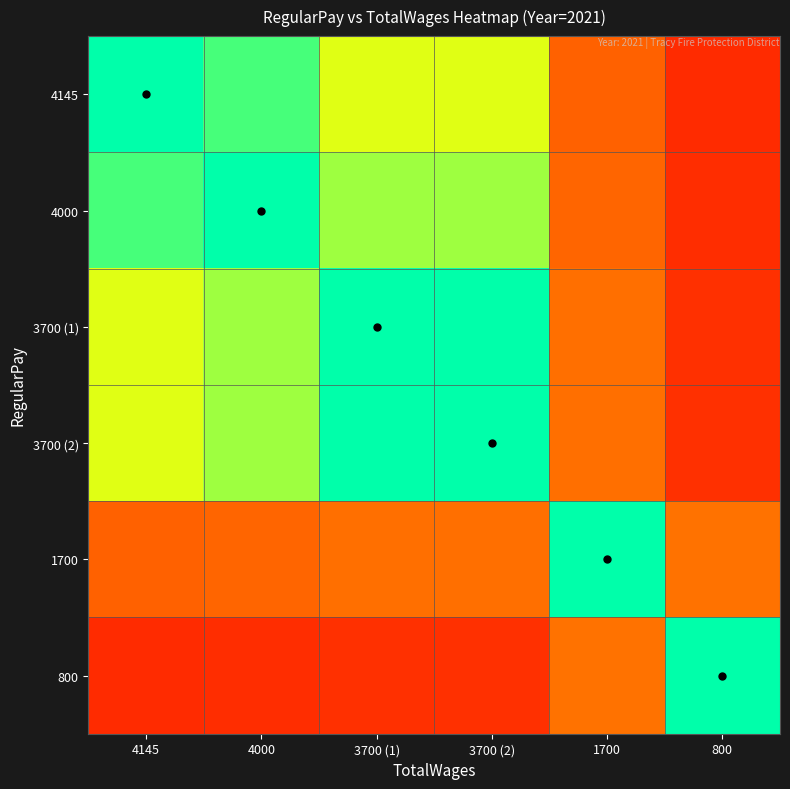

Reading right to left, transcribe all the data shown in this chart.

4145: 800=0.2	1700=0.4	3700 (2)=0.9	3700 (1)=0.9	4000=1.0	4145=1.0
4000: 800=0.2	1700=0.4	3700 (2)=0.9	3700 (1)=0.9	4000=1.0	4145=1.0
3700 (1): 800=0.2	1700=0.5	3700 (2)=1.0	3700 (1)=1.0	4000=0.9	4145=0.9
3700 (2): 800=0.2	1700=0.5	3700 (2)=1.0	3700 (1)=1.0	4000=0.9	4145=0.9
1700: 800=0.5	1700=1.0	3700 (2)=0.5	3700 (1)=0.5	4000=0.4	4145=0.4
800: 800=1.0	1700=0.5	3700 (2)=0.2	3700 (1)=0.2	4000=0.2	4145=0.2